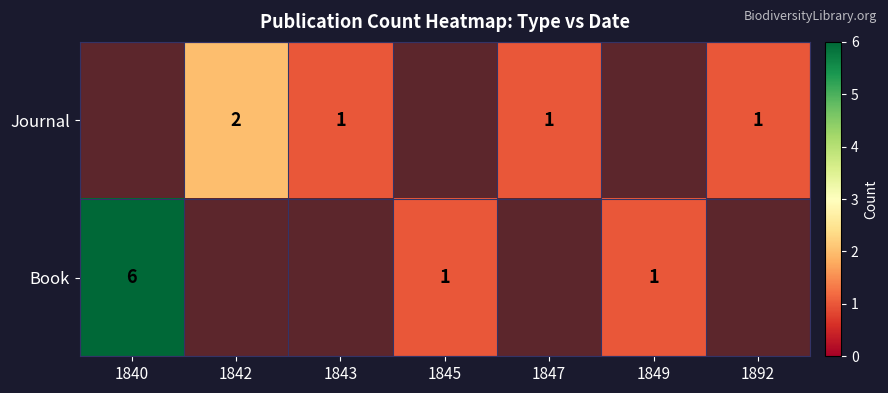

Which series has the largest range (max minus min)?

row_1